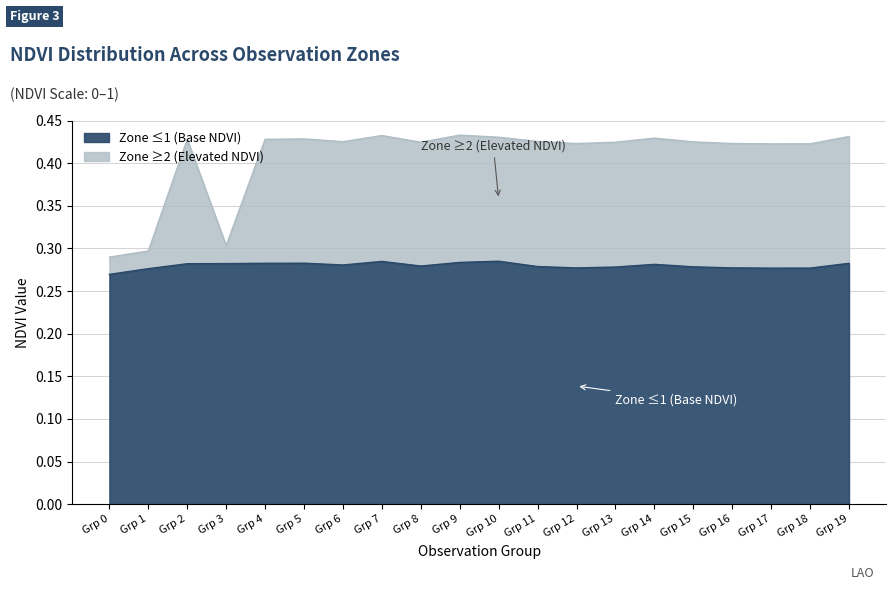

At how many categories does at least one series exceed 0?

20